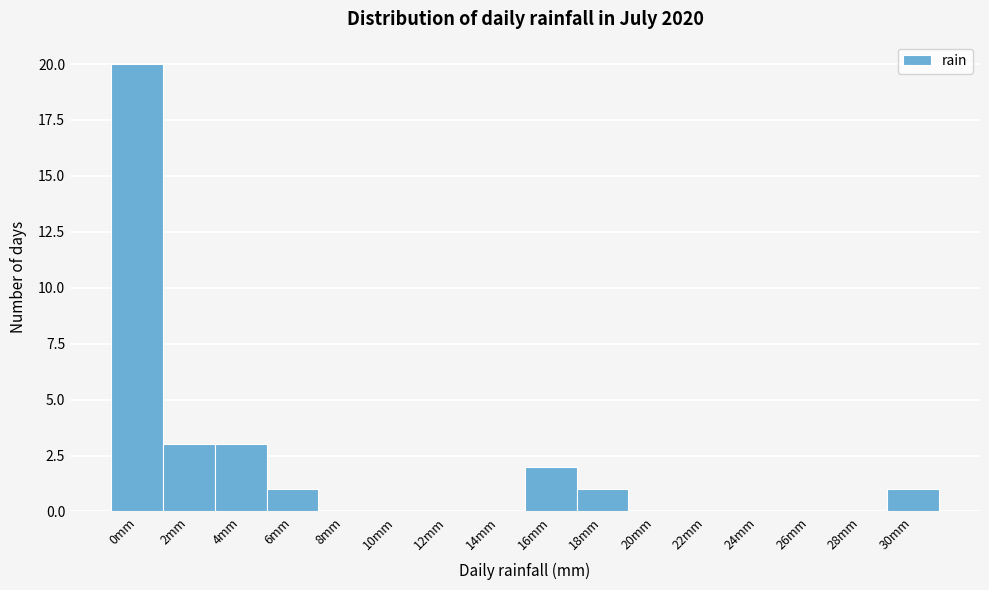

Reading left to right, extract all data points from this chart.

0mm=20	2mm=3	4mm=3	6mm=1	8mm=0	10mm=0	12mm=0	14mm=0	16mm=2	18mm=1	20mm=0	22mm=0	24mm=0	26mm=0	28mm=0	30mm=1